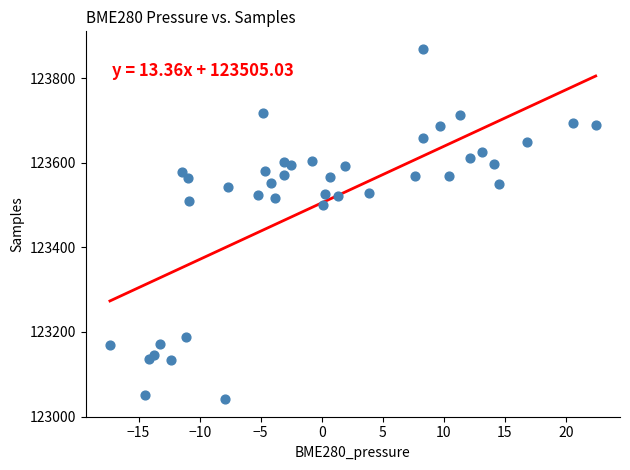

What is the range of Y values (max minus min)?

828